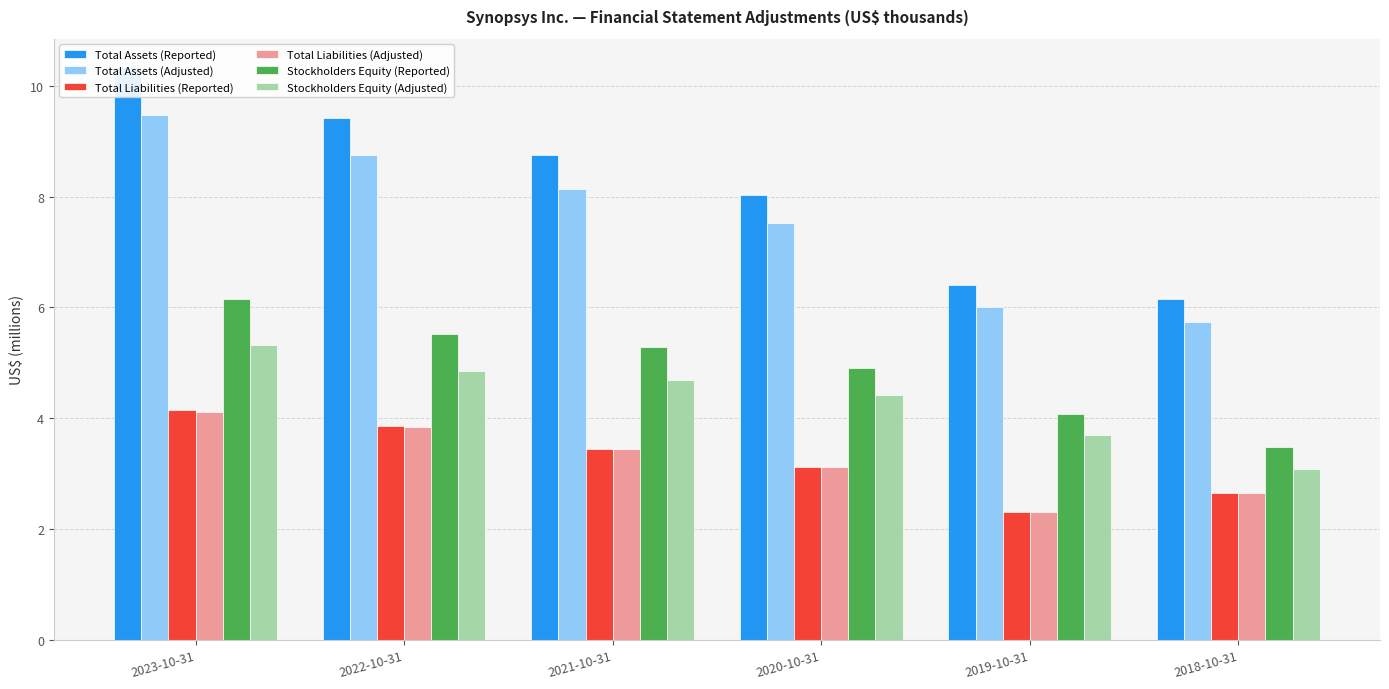

At which label does Total Liabilities (Reported) first exceed 3?

2023-10-31